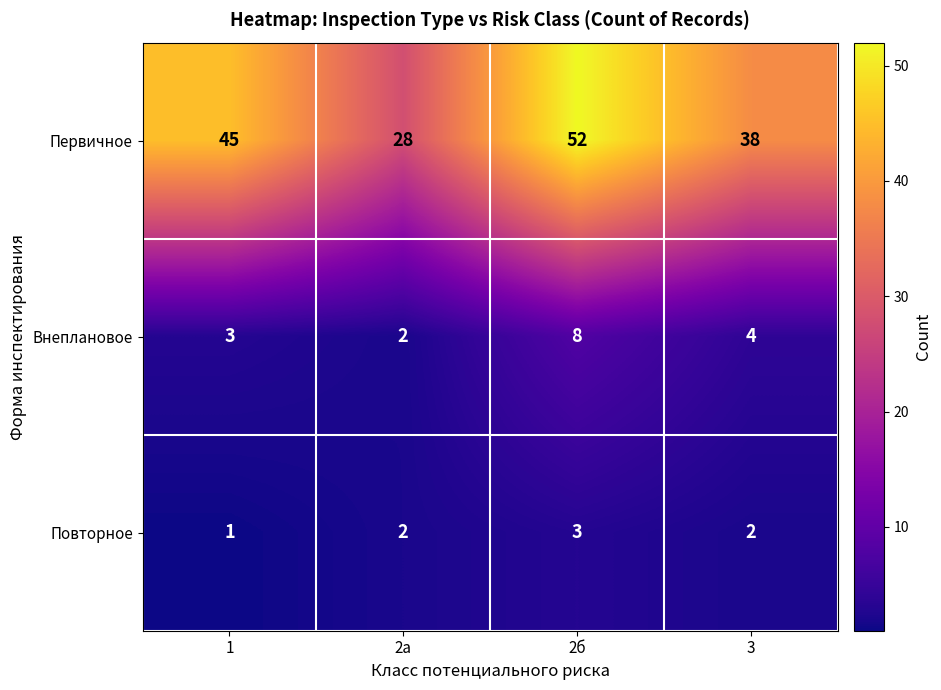

At which category is the sum across all series the highest?

2б